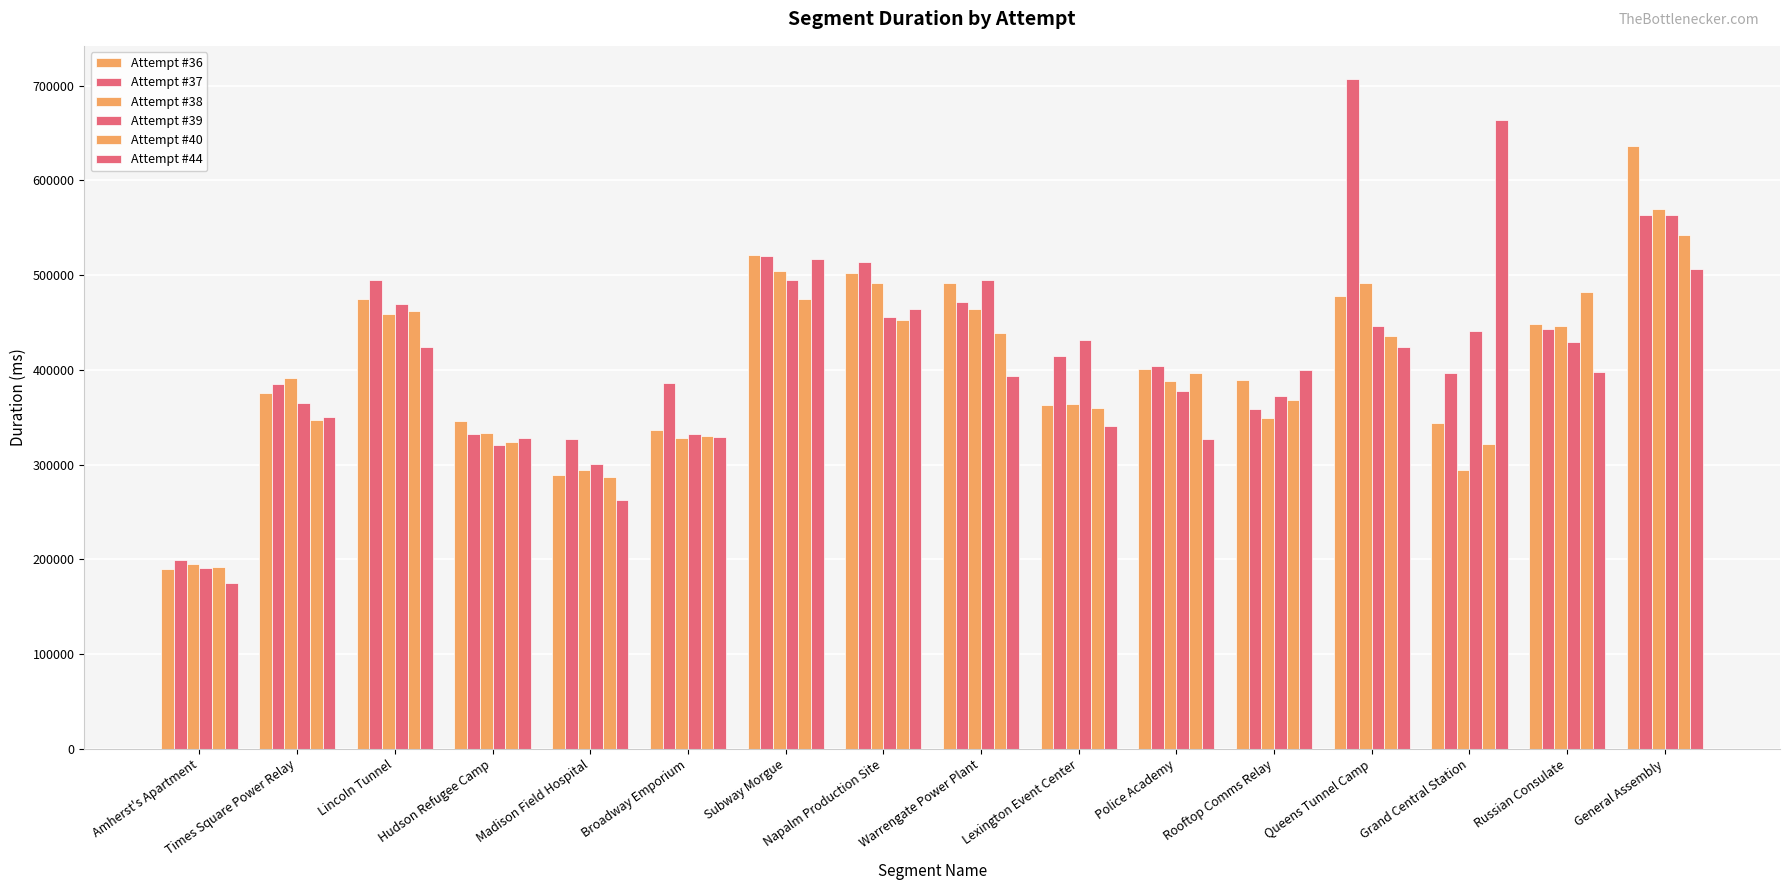

How many bars are there in each group?

6